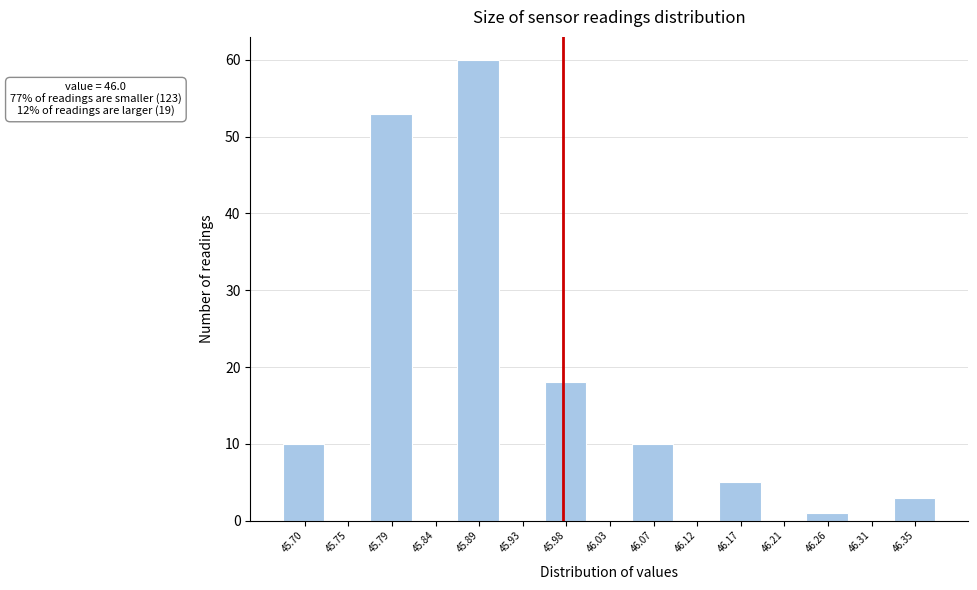

Reading right to left, what are all the values shown in this chart?

46.35=3	46.31=0	46.26=1	46.21=0	46.17=5	46.12=0	46.07=10	46.03=0	45.98=18	45.93=0	45.89=60	45.84=0	45.79=53	45.75=0	45.70=10